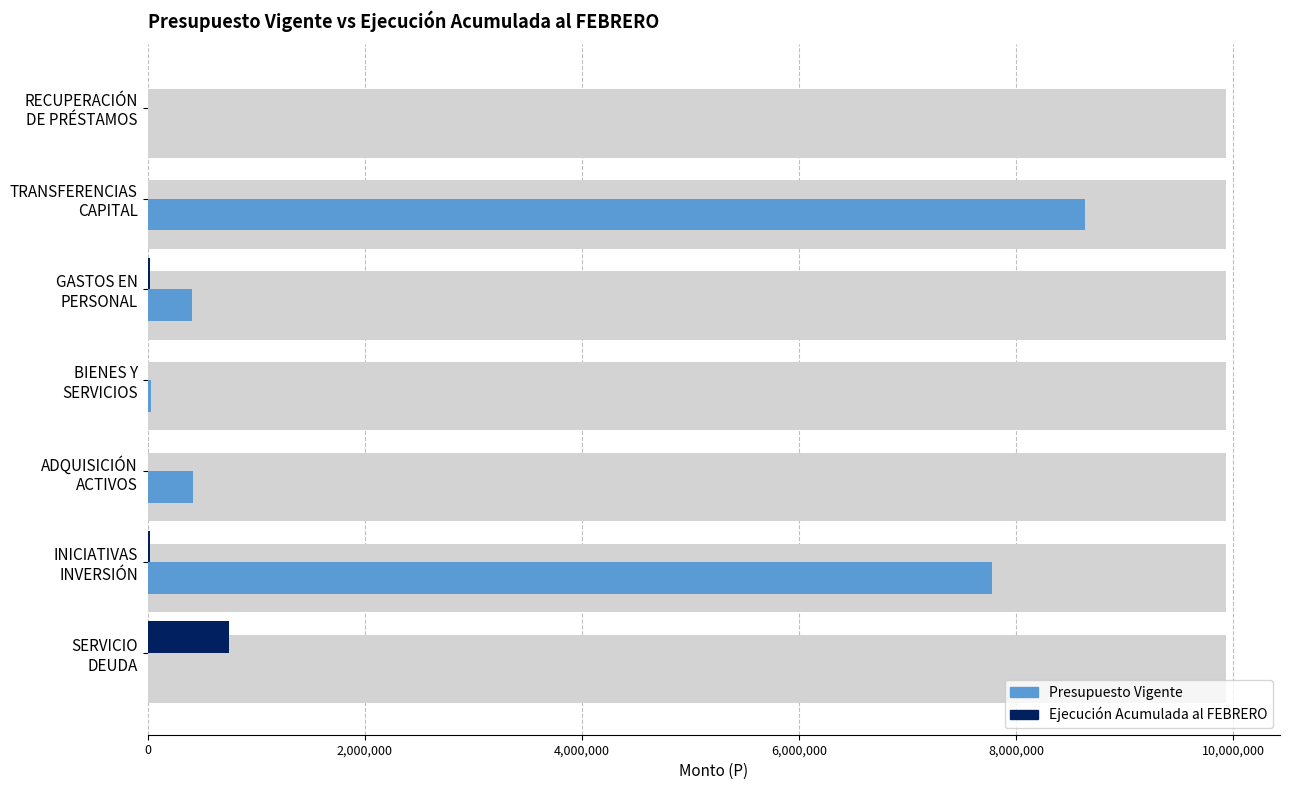

True or false: Ejecución Acumulada al FEBRERO has a value of 4315 at RECUPERACIÓN DE PRÉSTAMOS.

True